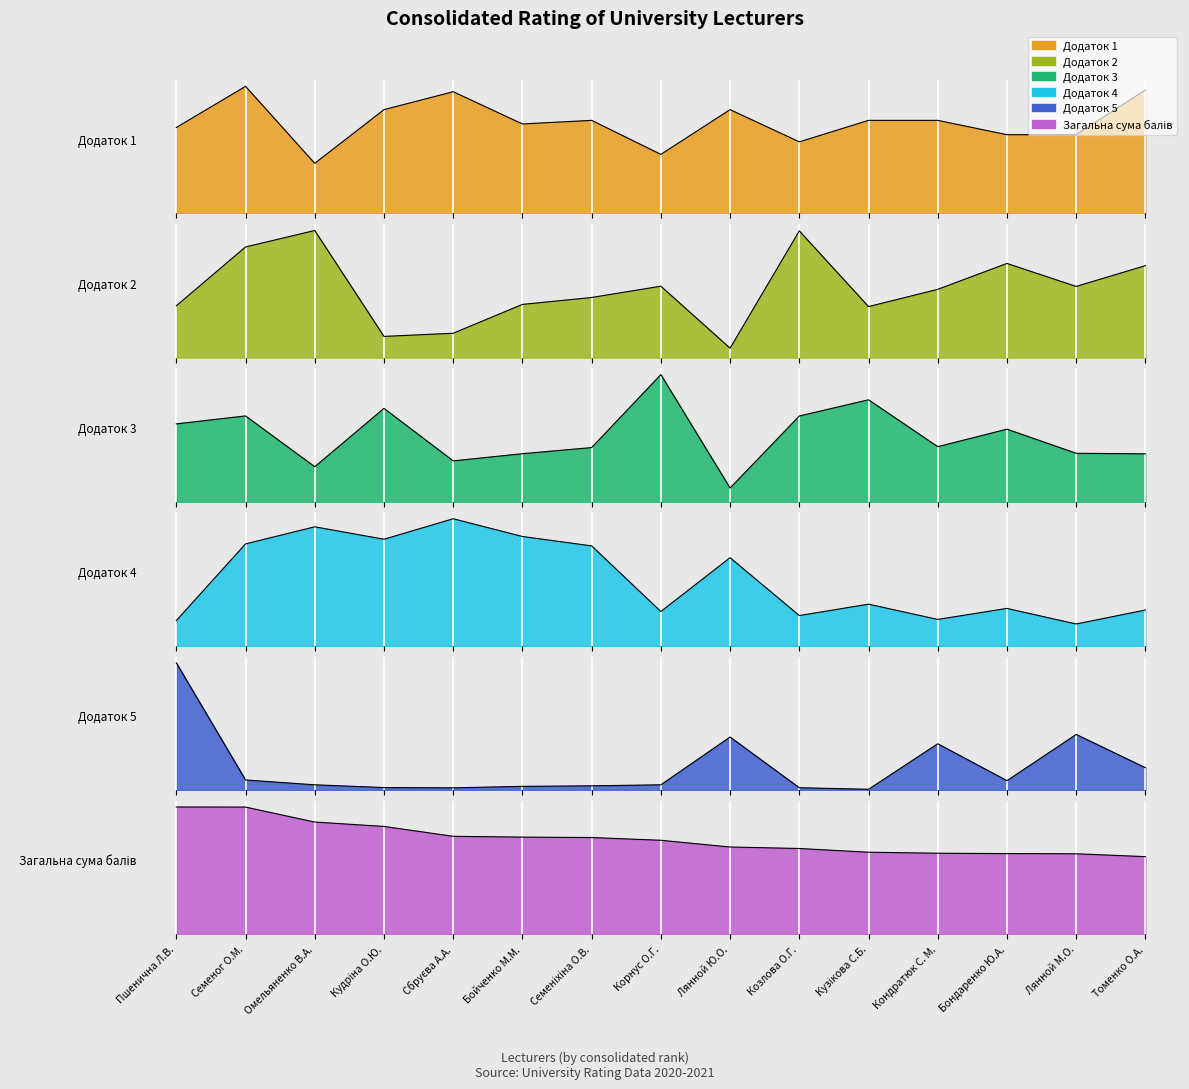

Where is Додаток 2 nearest to the value 870?

Кондратюк С. М.